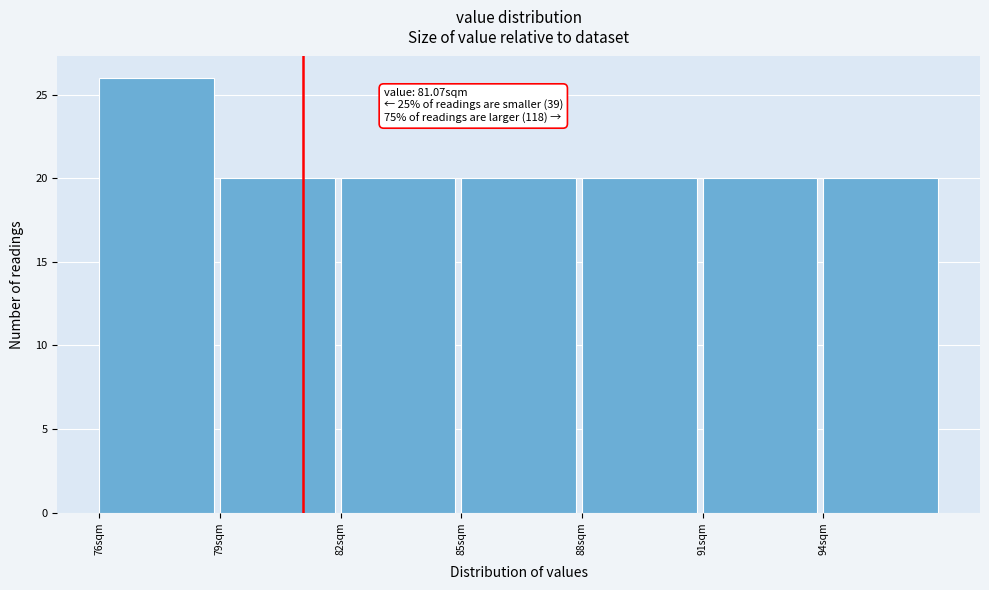

Which range on the x-axis has the tallest bar?

76 to 79